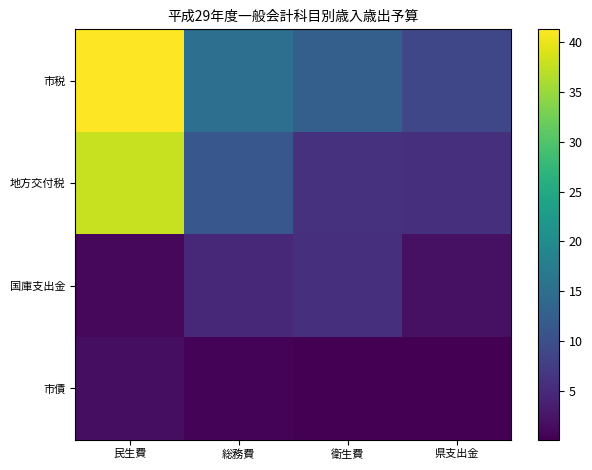

Between 民生費 and 衛生費, which series saw the biggest shift?

地方交付税